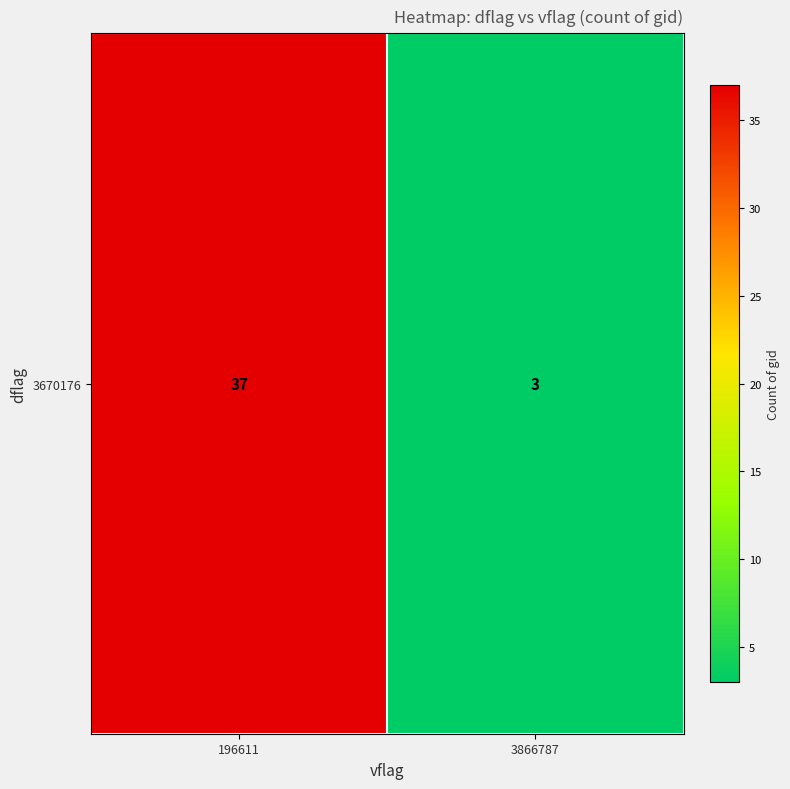

What is the average value?

20